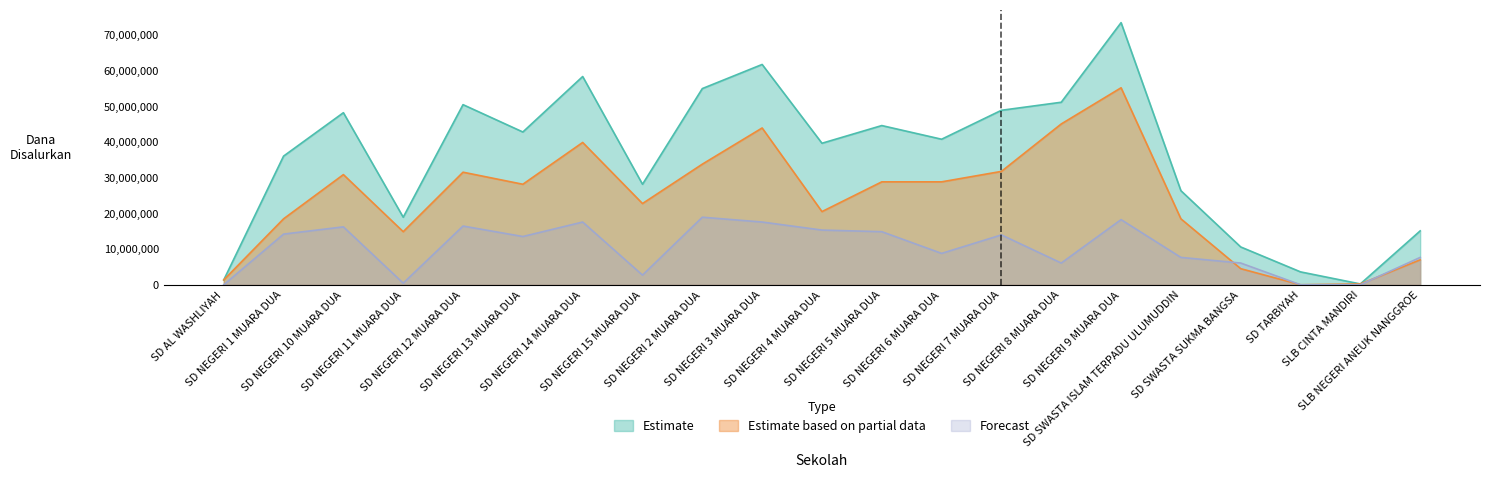

What is the average value of the Estimate based on partial data series?

24064286